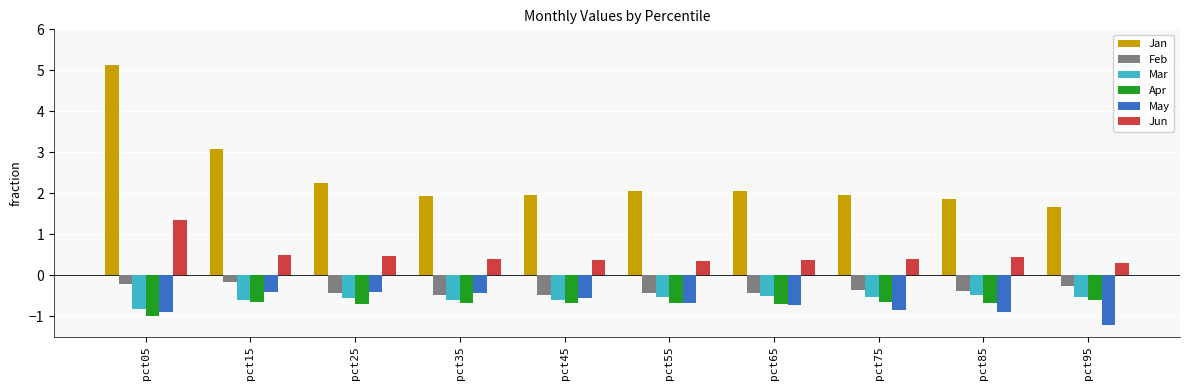

What are all the series names shown in the legend?

Jan, Feb, Mar, Apr, May, Jun